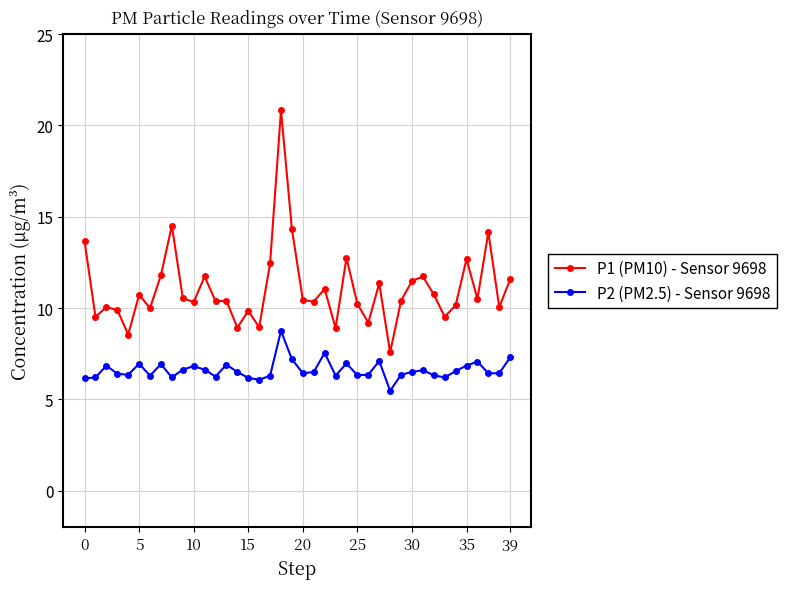

How many series are shown in this chart?

2